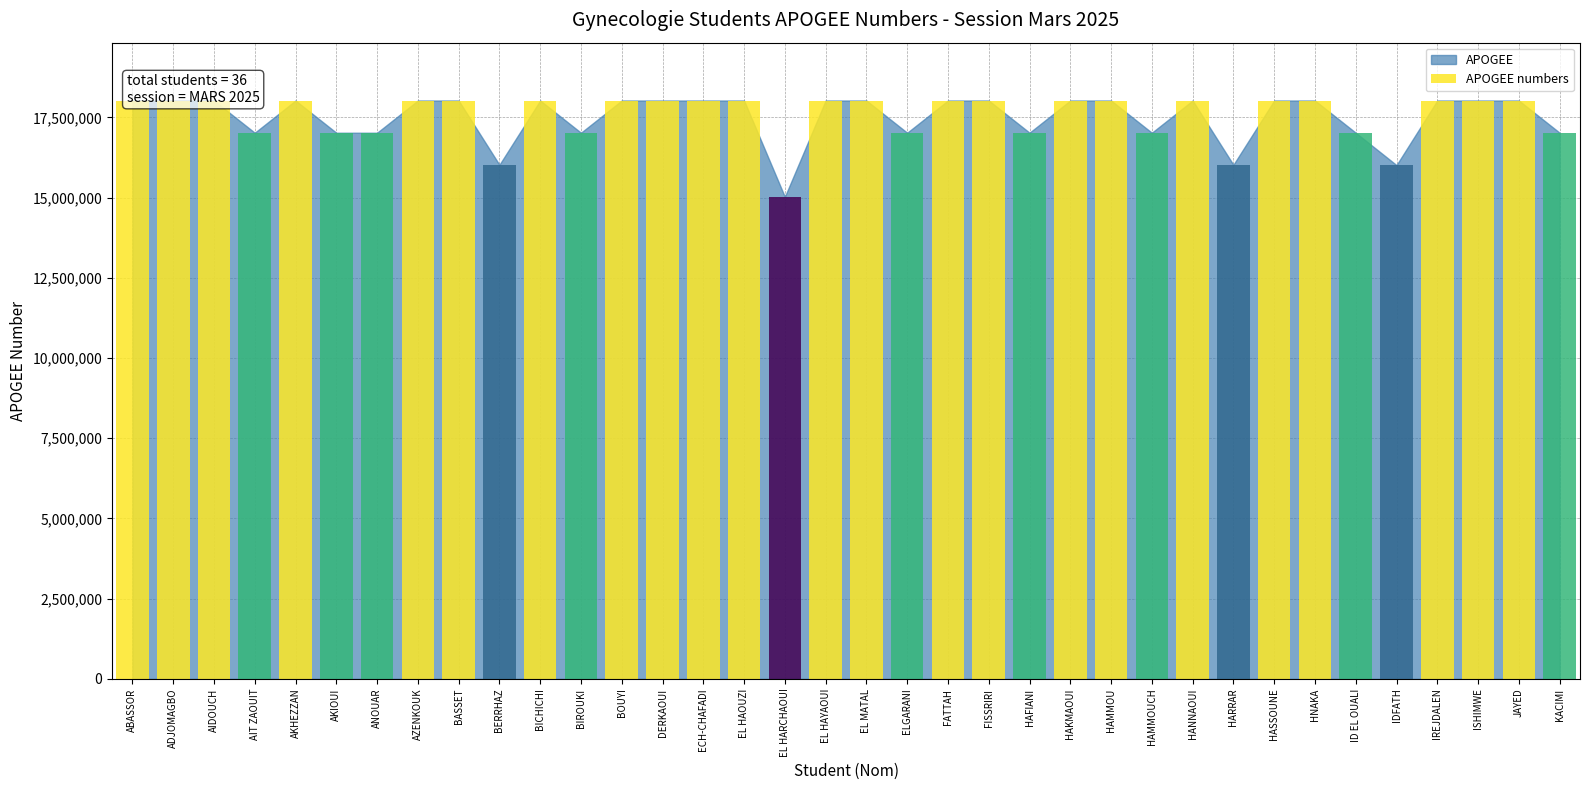

What is the label of the 2nd bar from the right?

JAYED